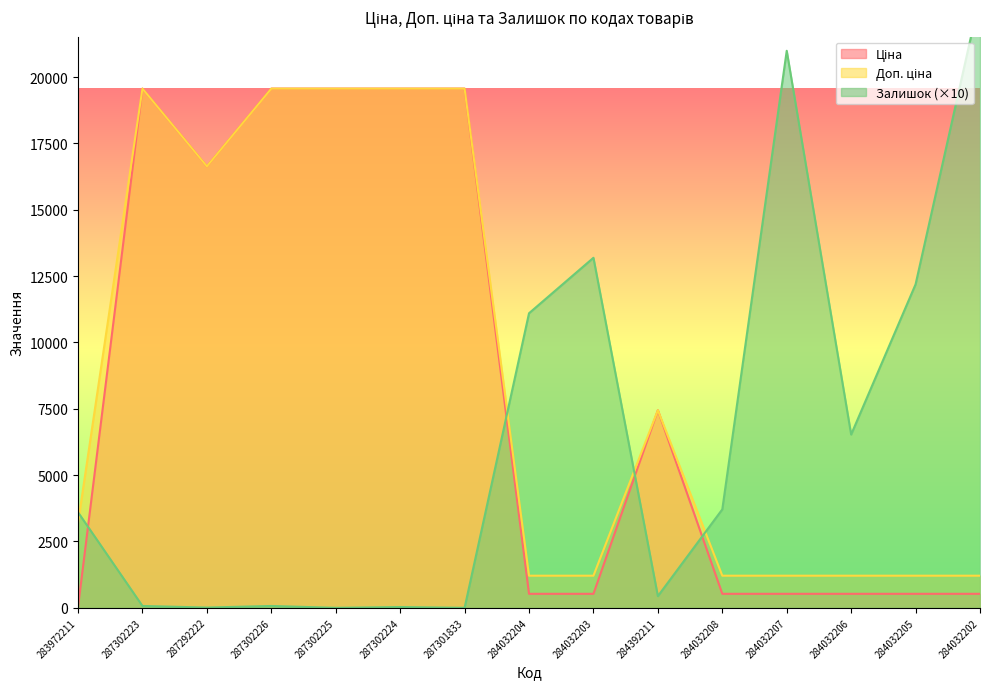

What are all the series names shown in the legend?

Ціна, Доп. ціна, Залишок